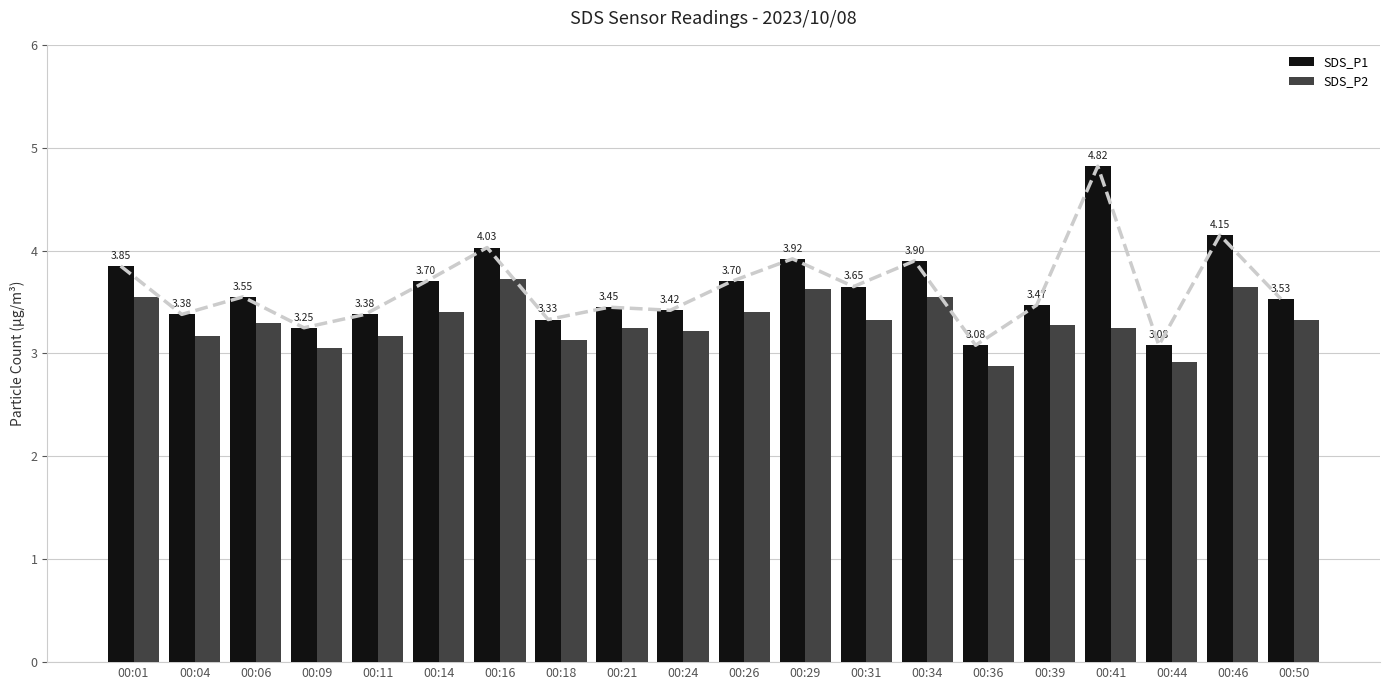

What is the sum of the SDS_P2 values at 00:16 and 00:11?

6.9